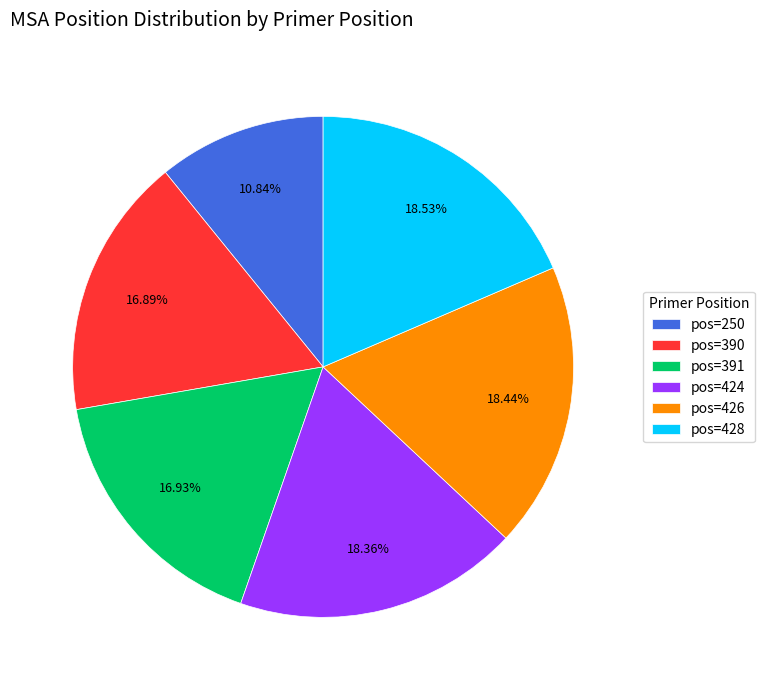

Is there a majority slice in this chart?

No